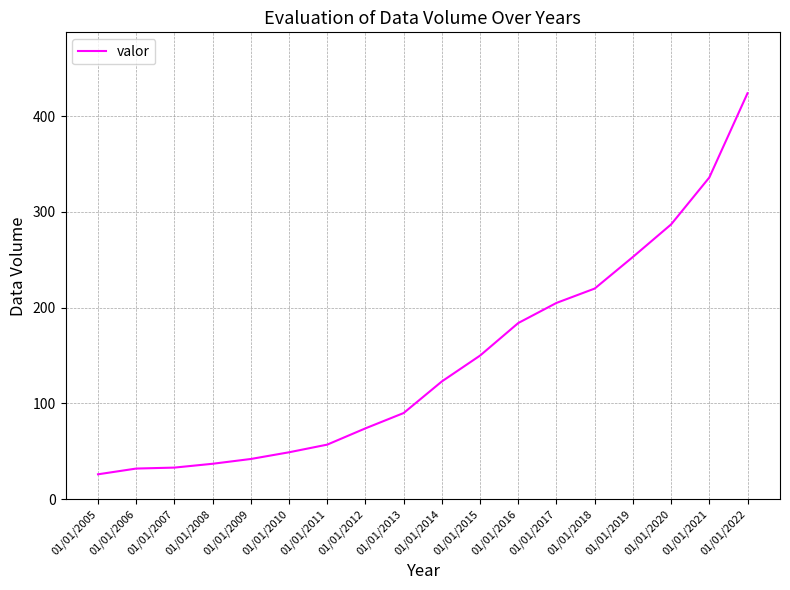

Which label corresponds to the largest value in the chart?

01/01/2022